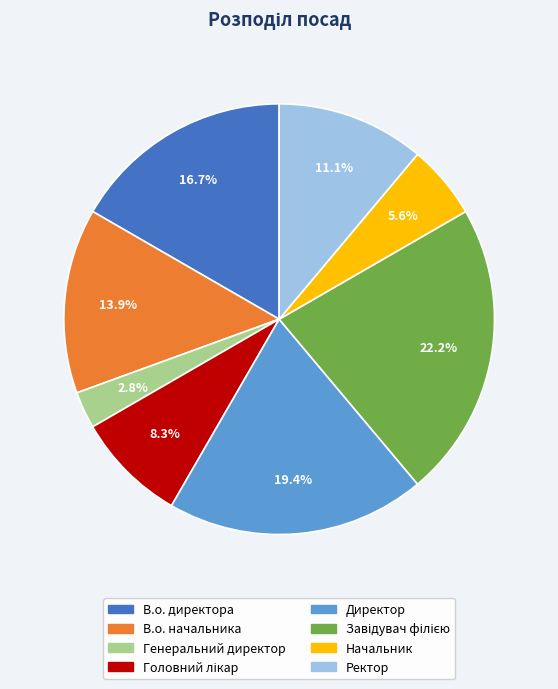

Is Ректор the majority of the pie?

No